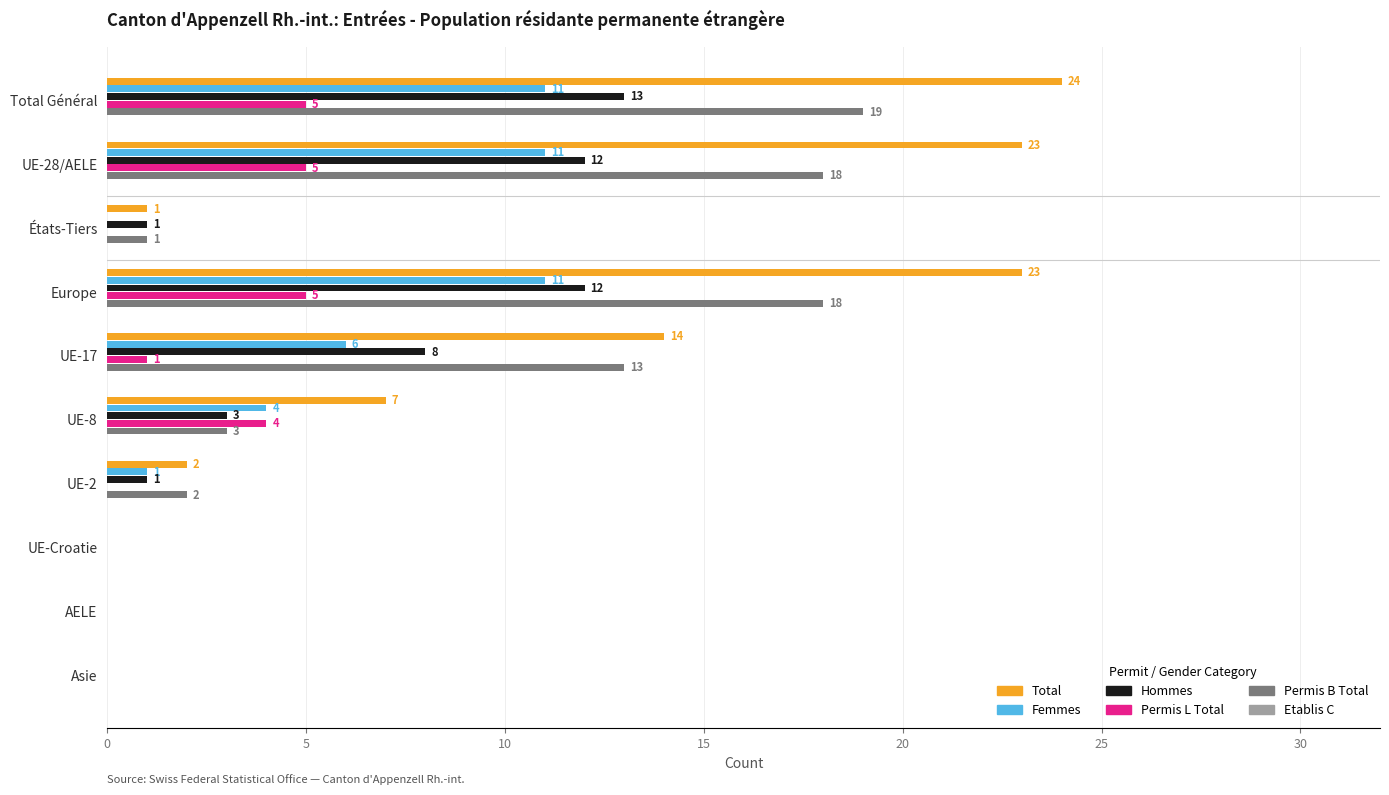

What is the total value across all series at UE-28/AELE?

69